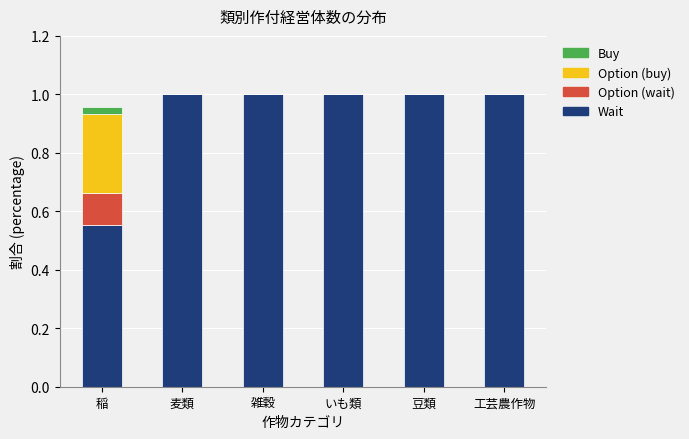

What is the total value across all series at 工芸農作物?

1.0